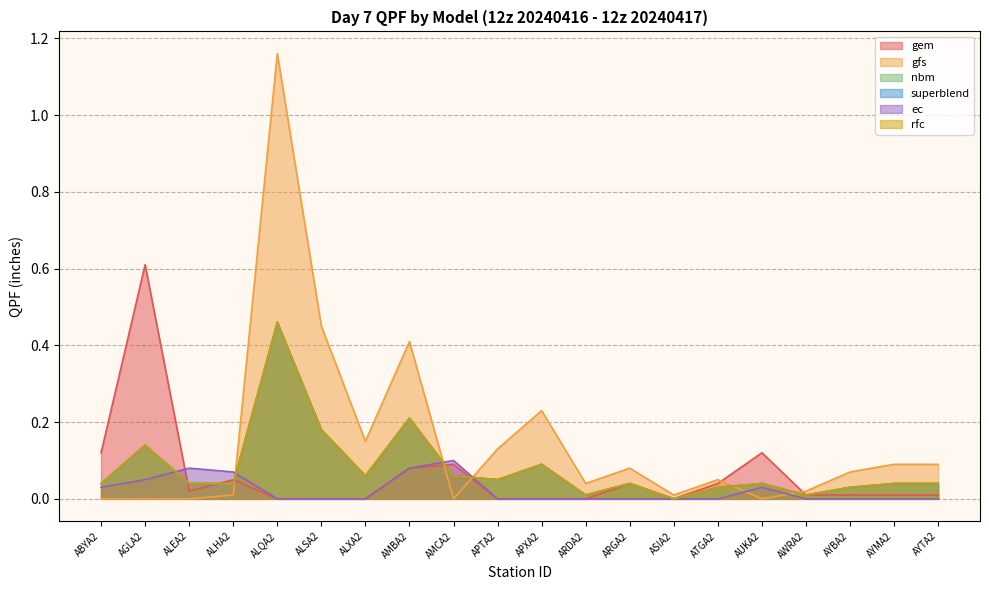

Which has a higher value, APXA2 or APTA2?

APXA2